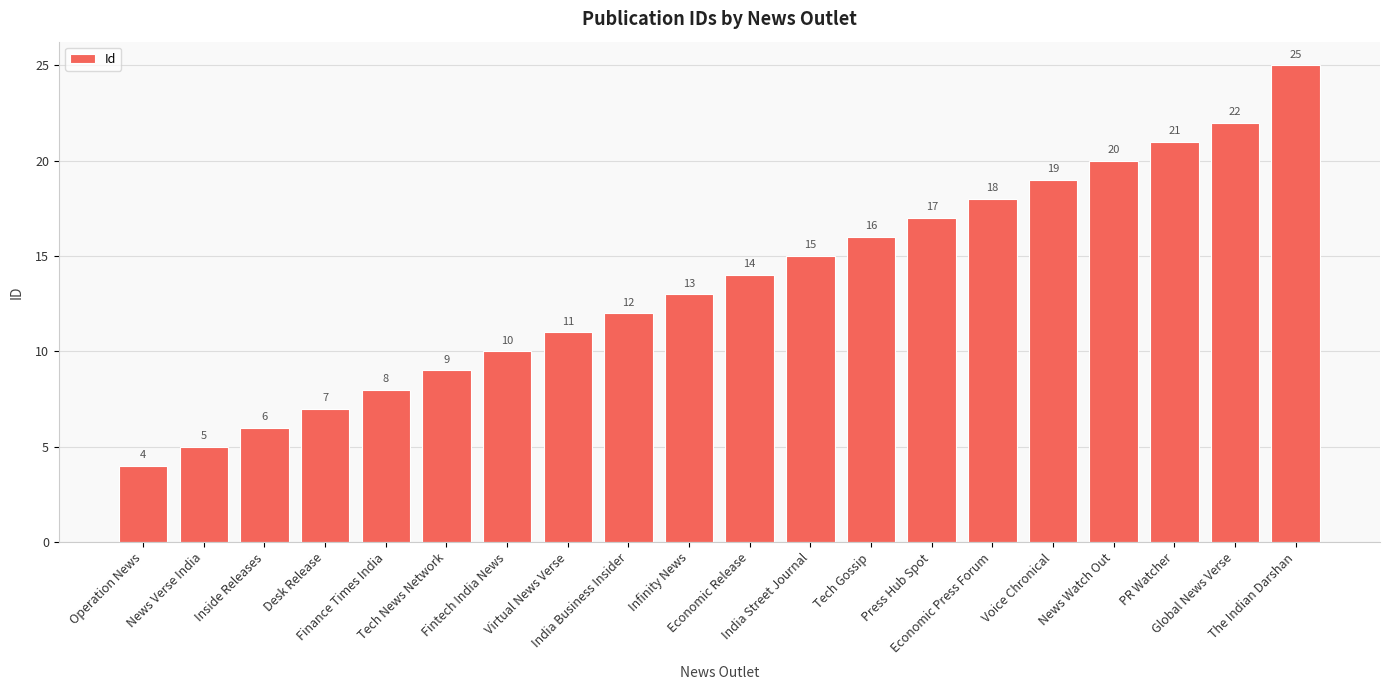

True or false: the data shows 1 at Operation News.

False